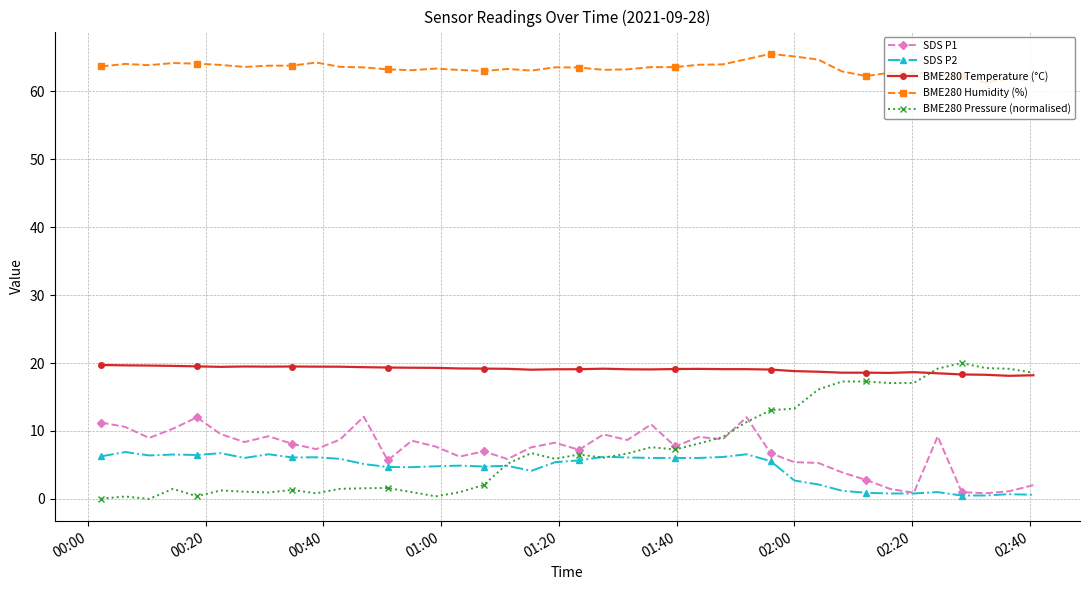

True or false: SDS P1 and BME280 Humidity (%) intersect in this chart.

False